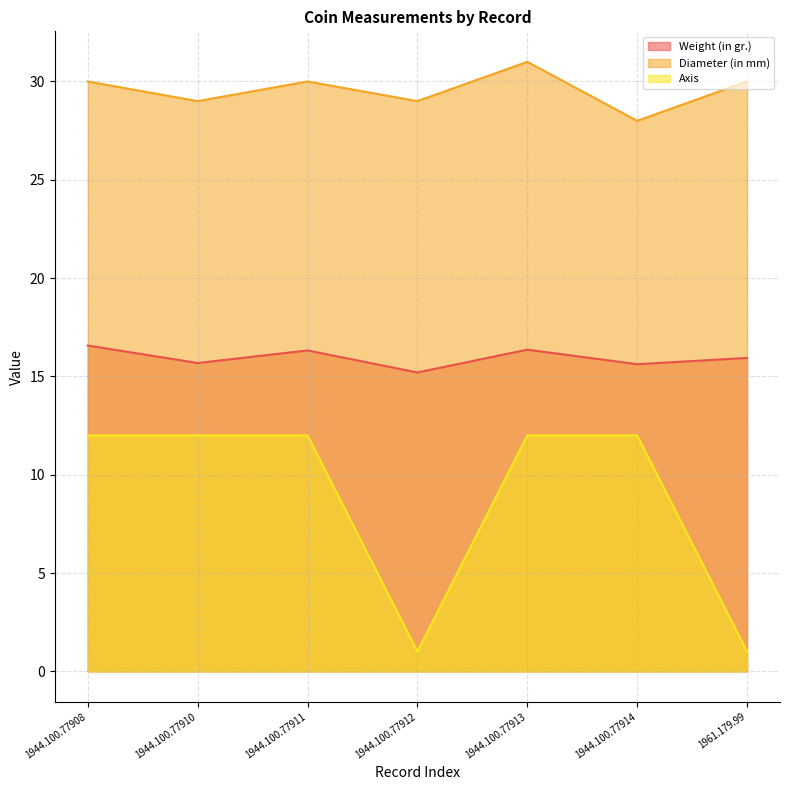

The Weight (in gr.) series shows 26.3 at 1961.179.99. True or false?

False